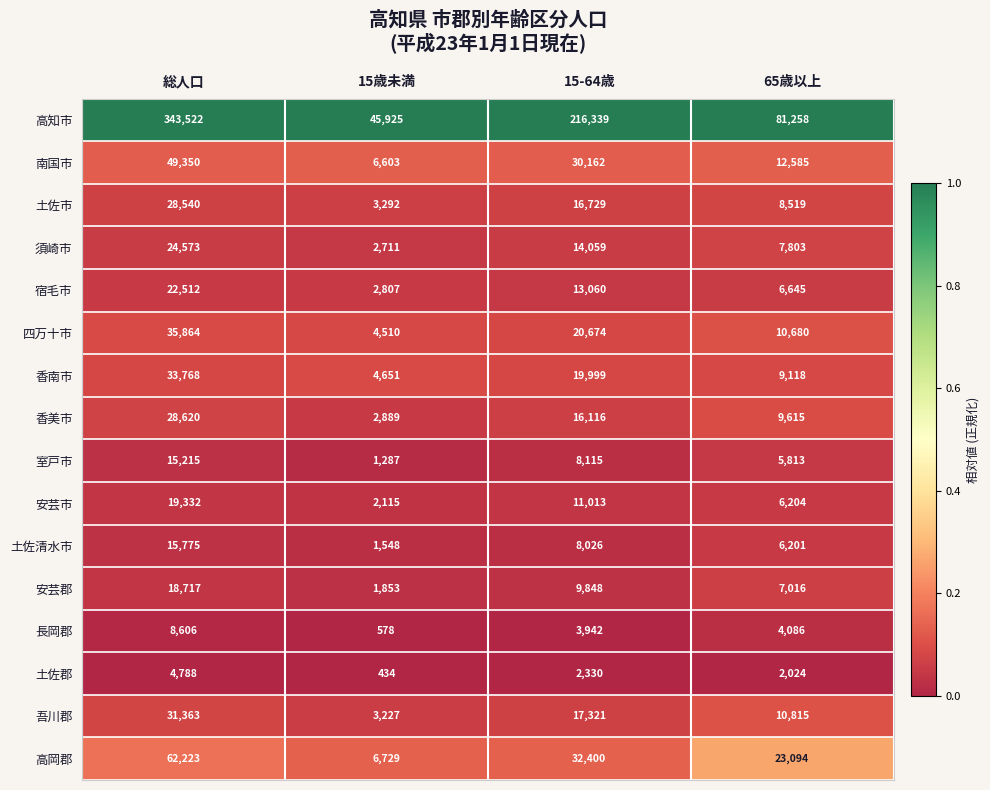

Which series changed the most between 総人口 and 15歳未満?

高知市